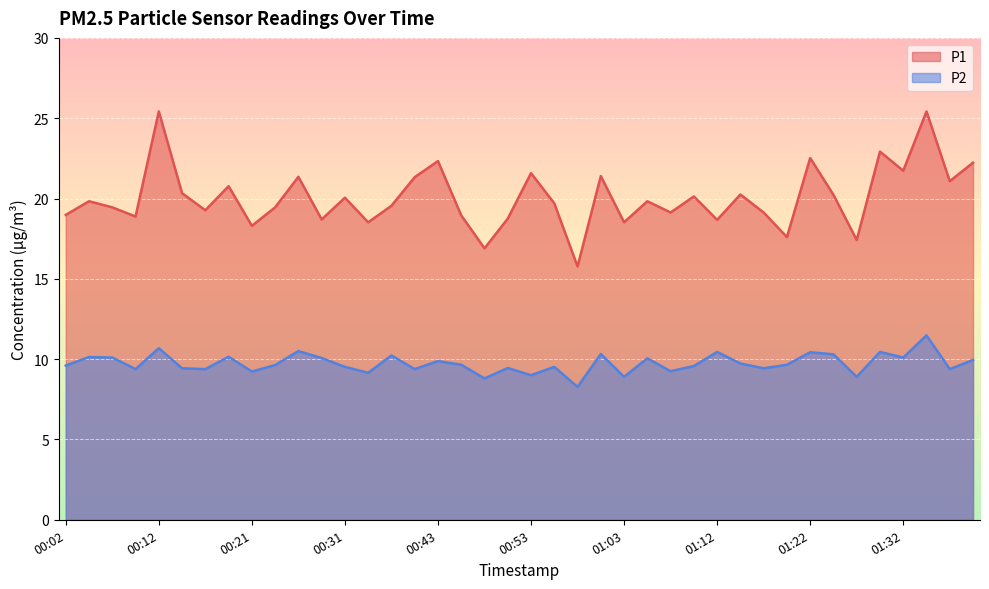

What are all the series names shown in the legend?

P1, P2